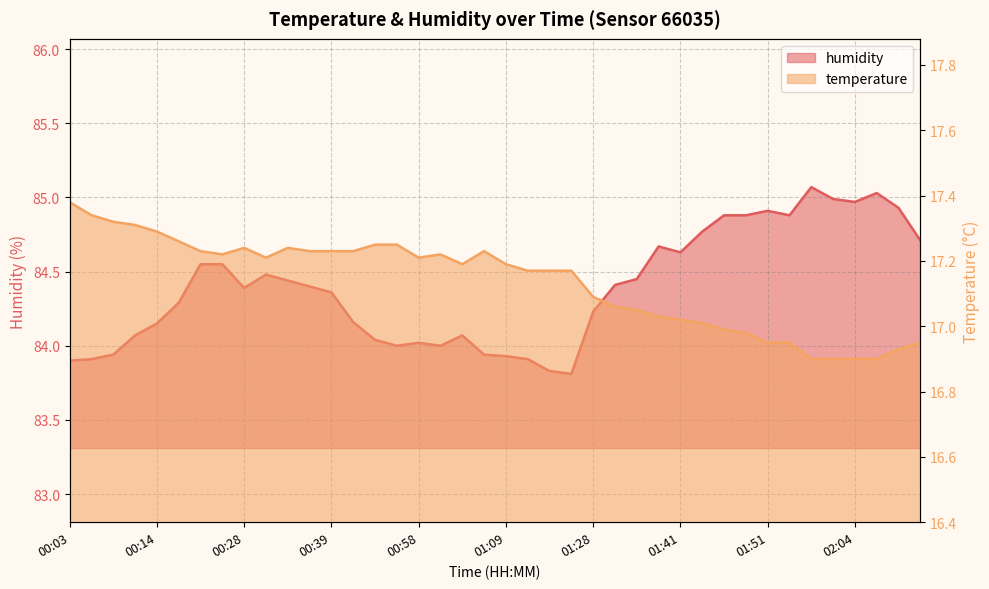

How many lines are shown in the chart?

2